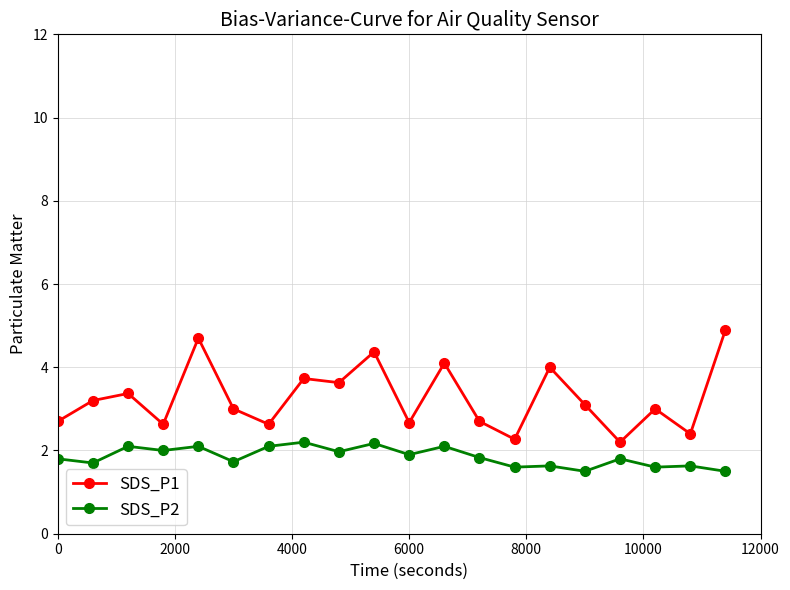

How many distinct data groups are displayed?

2